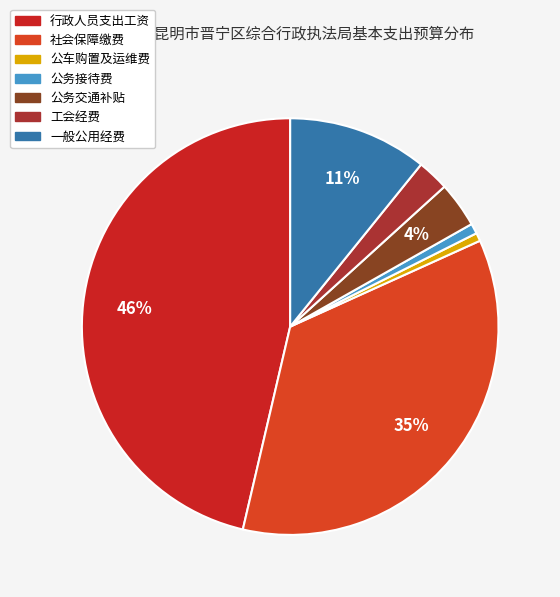

Count the number of slices in the pie.

7